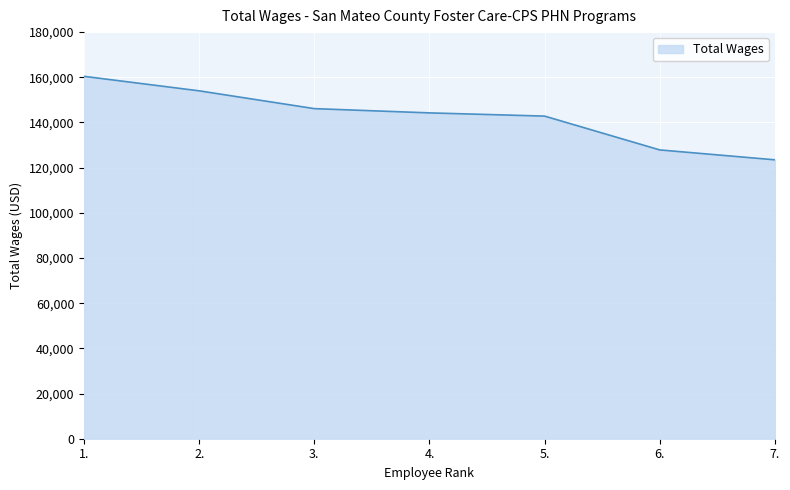

Is it true that the value at 4. is 71789?

False